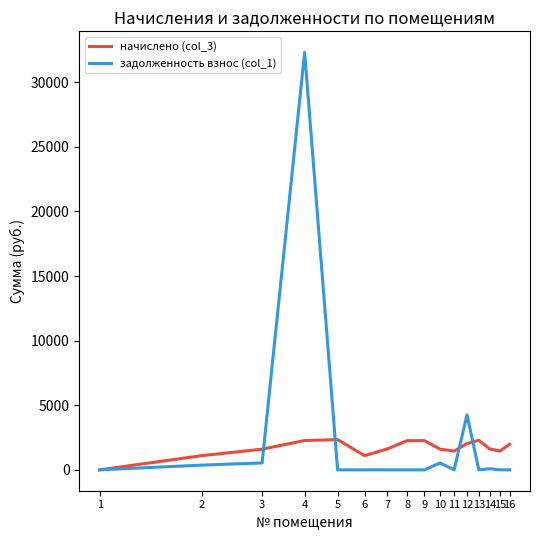

What is the maximum value for задолженность взнос (col_1)?

32319.2